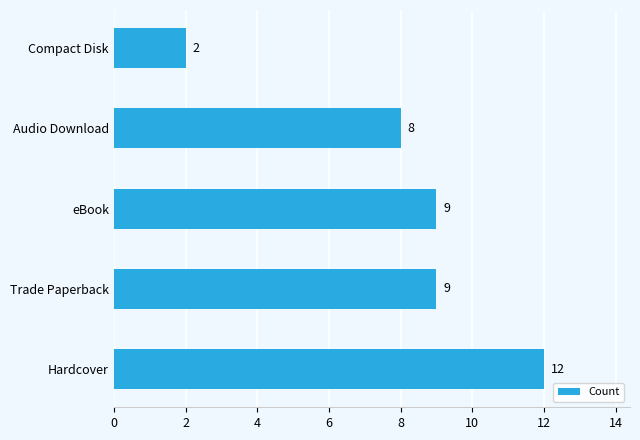

Are the bars grouped side by side (vs. stacked)?

No